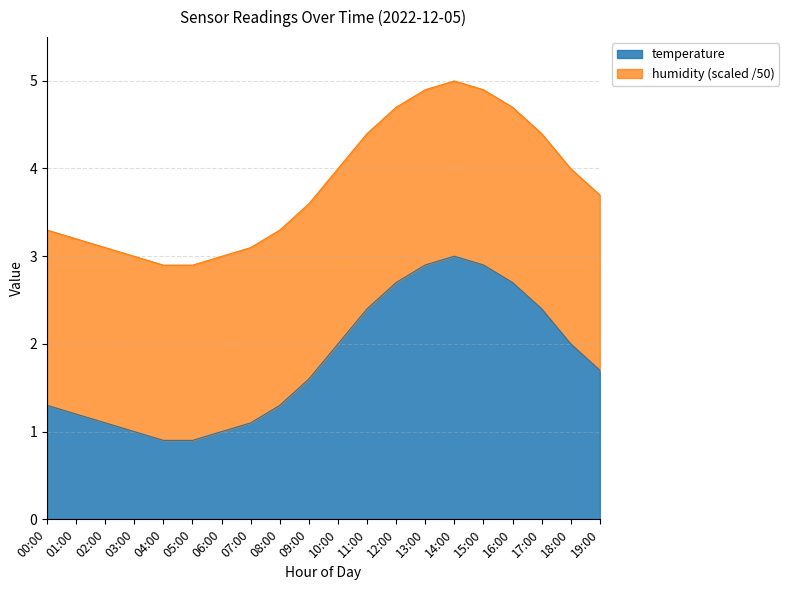

What is the value of the 16th point from the left?

2.9